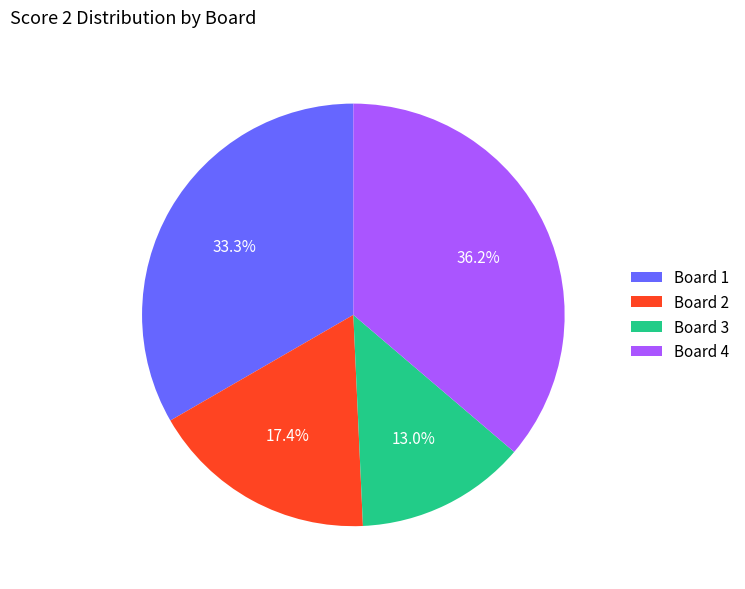

Approximately how many times larger is the value at Board 1 compared to Board 2?

1.9